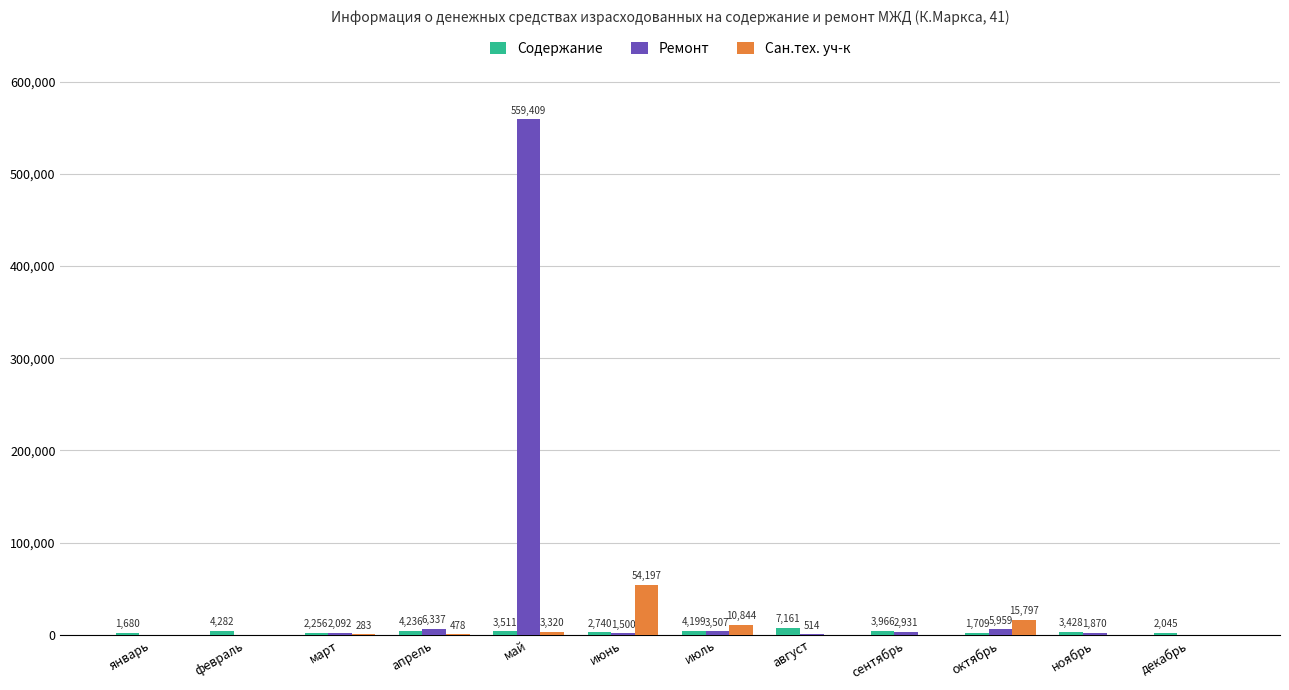

What is the greatest value displayed?

559409